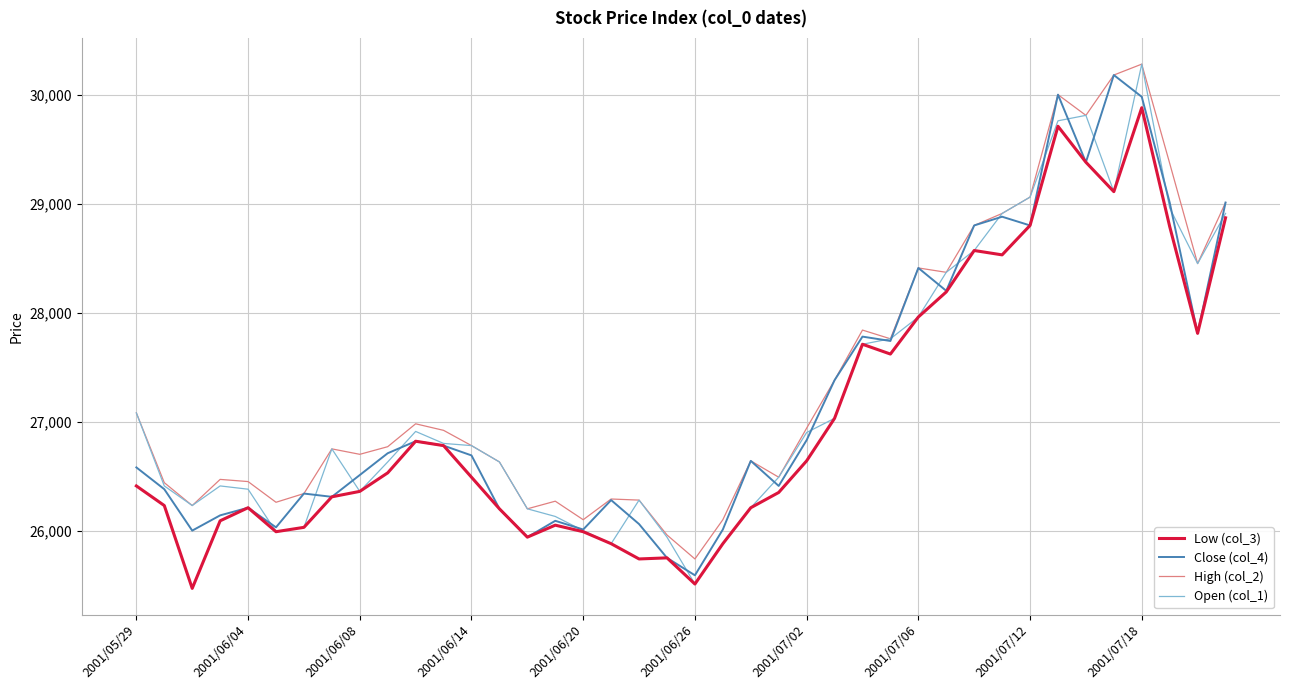

What is the highest value of the Close (col_4) series?

30180